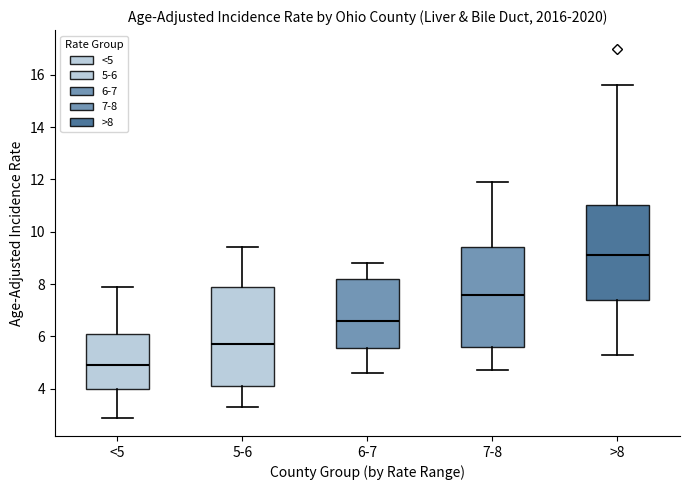

Where does the median line of the box for 6-7 sit on the y-axis? The values are not printed on the chart, so give them approximately, as read against the axis.

6.6